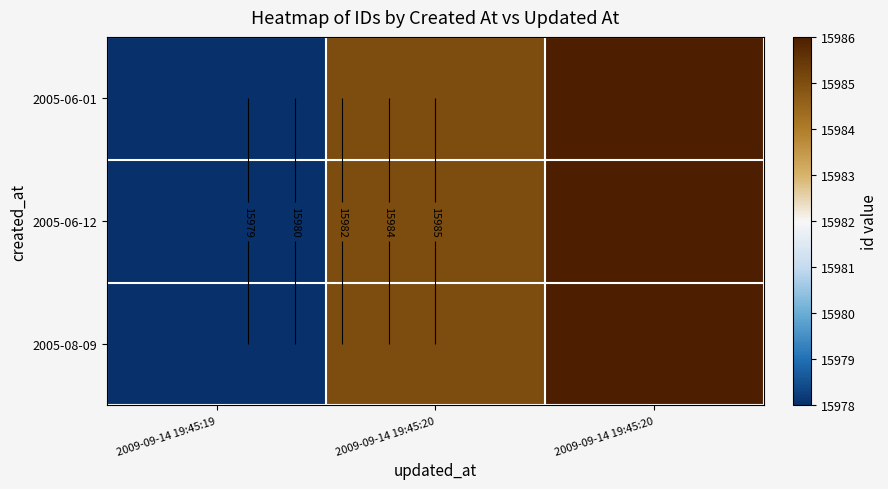

Which series changed the most between 2009-09-14 19:45:19 and 2009-09-14 19:45:20?

2005-06-01